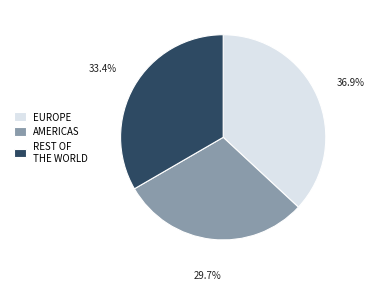

Which category has the smallest portion of the pie?

AMERICAS